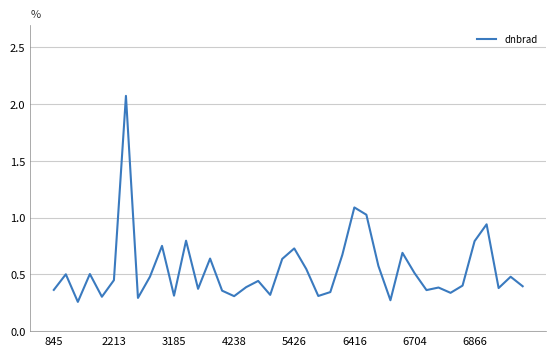

Which has a higher value, 5426 or 6866?

6866